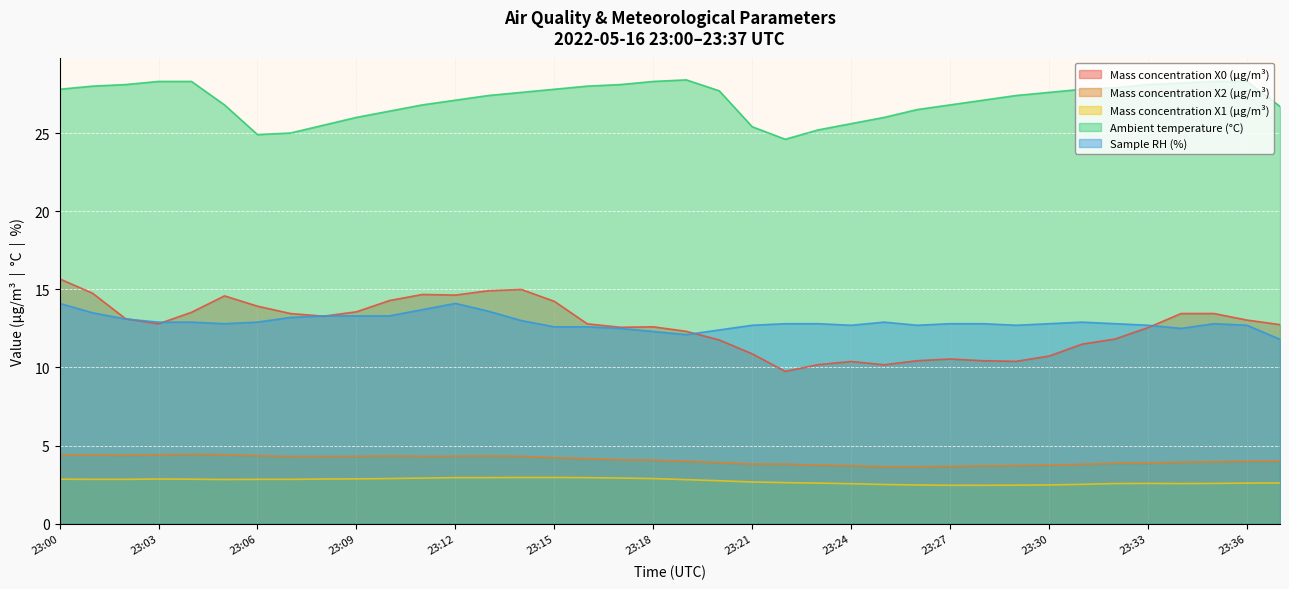

Which label corresponds to the smallest value in the chart?

23:27